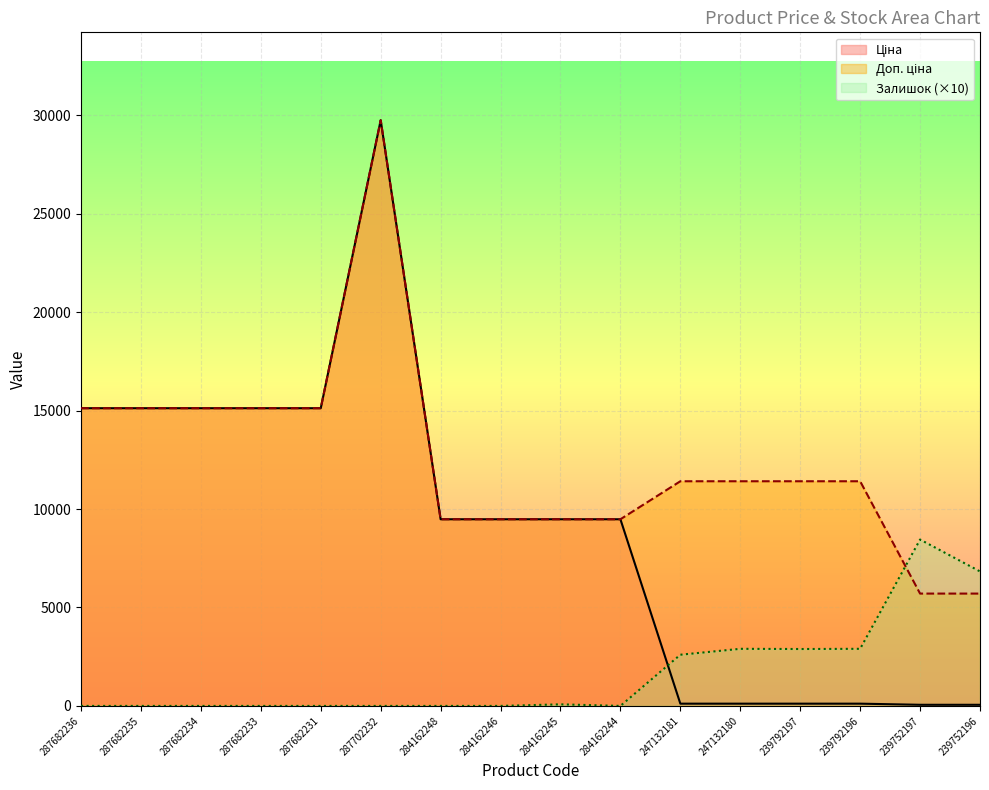

Where is the first local maximum for Ціна?

287702232